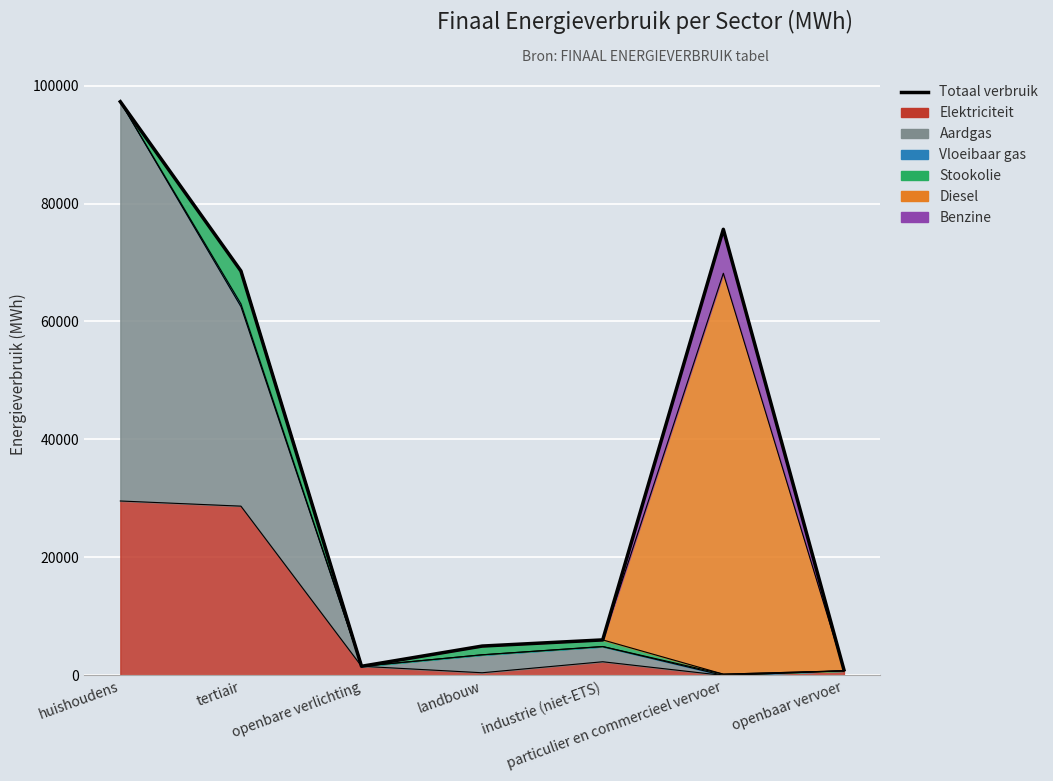

List the labels in order of value, smallest first.

openbaar vervoer, openbare verlichting, landbouw, industrie (niet-ETS), tertiair, particulier en commercieel vervoer, huishoudens